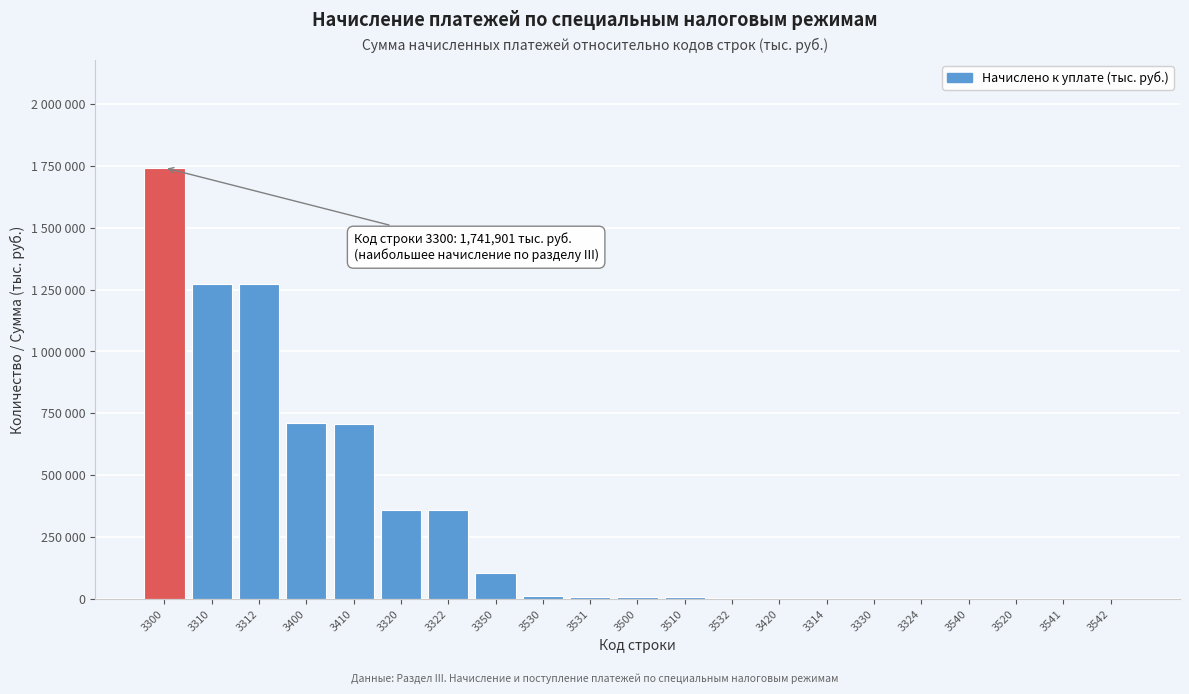

Are the bars horizontal?

No